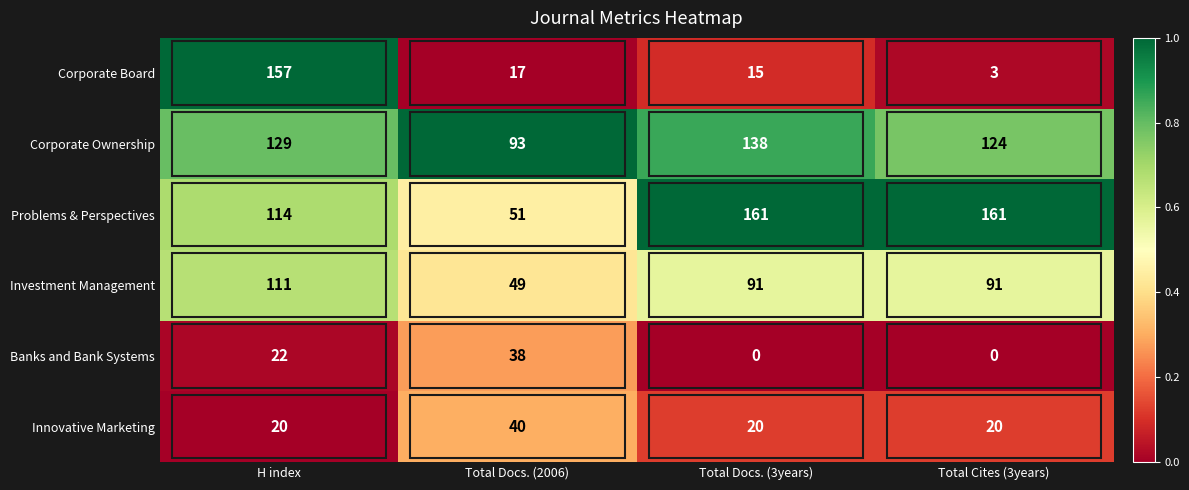

What is the difference between the highest and lowest values at Total Docs. (2006)?

76